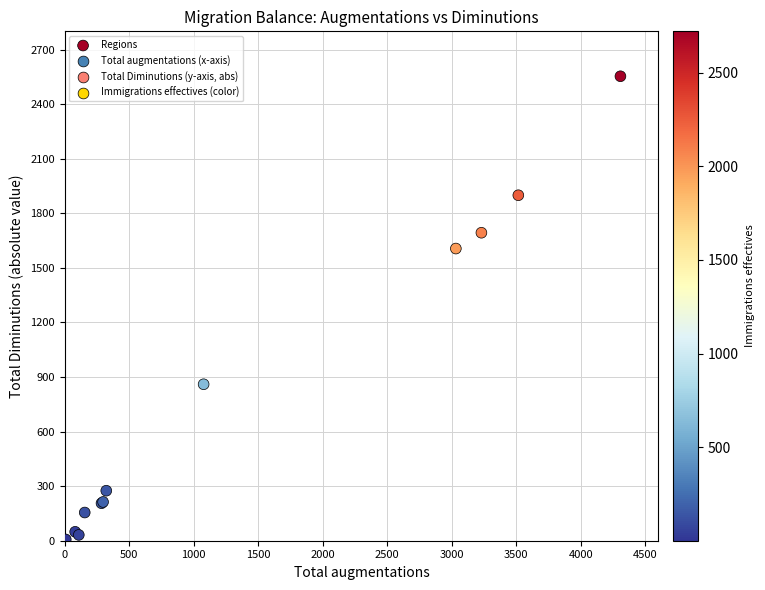

What Y value in the scatter plot is closest to 1277?

1606